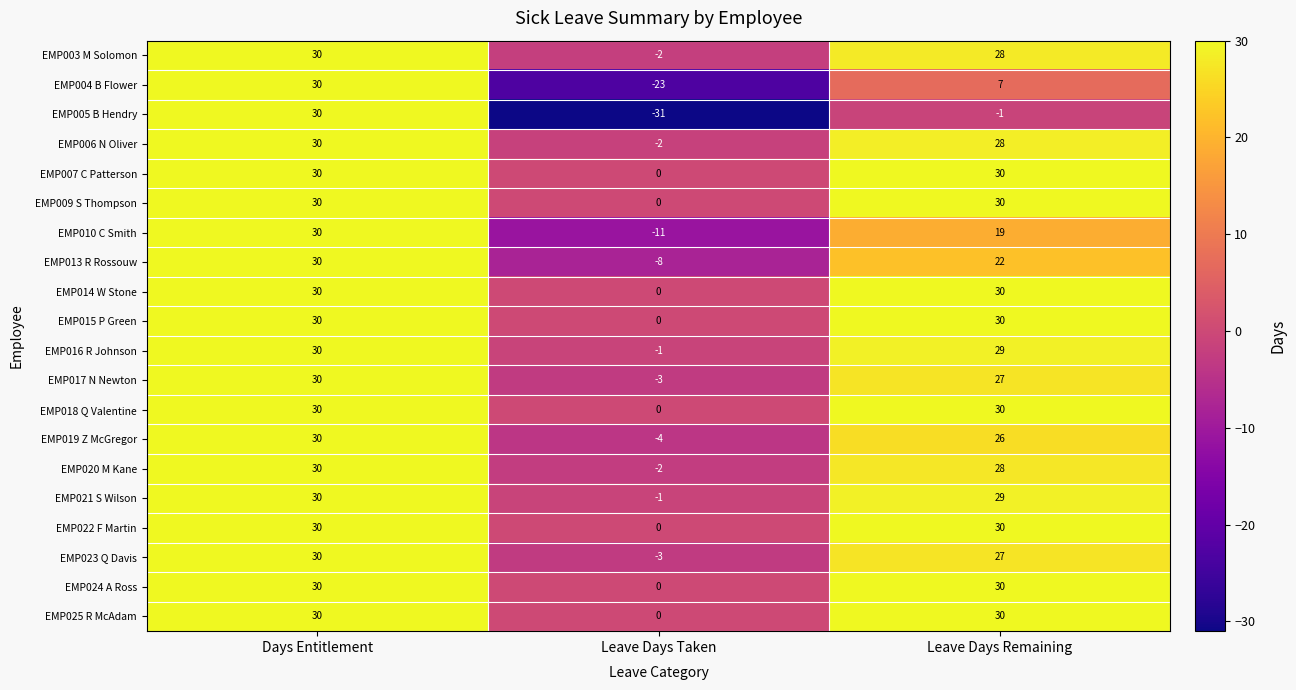

Count the number of categories in the chart.

3